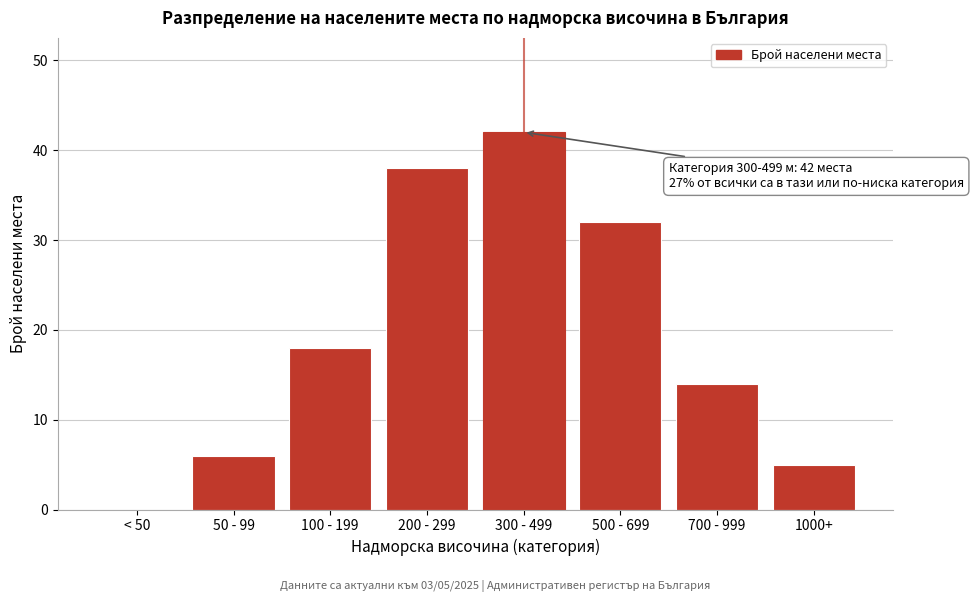

Reading right to left, extract all data points from this chart.

1000+=5	700 - 999=14	500 - 699=32	300 - 499=42	200 - 299=38	100 - 199=18	50 - 99=6	< 50=0